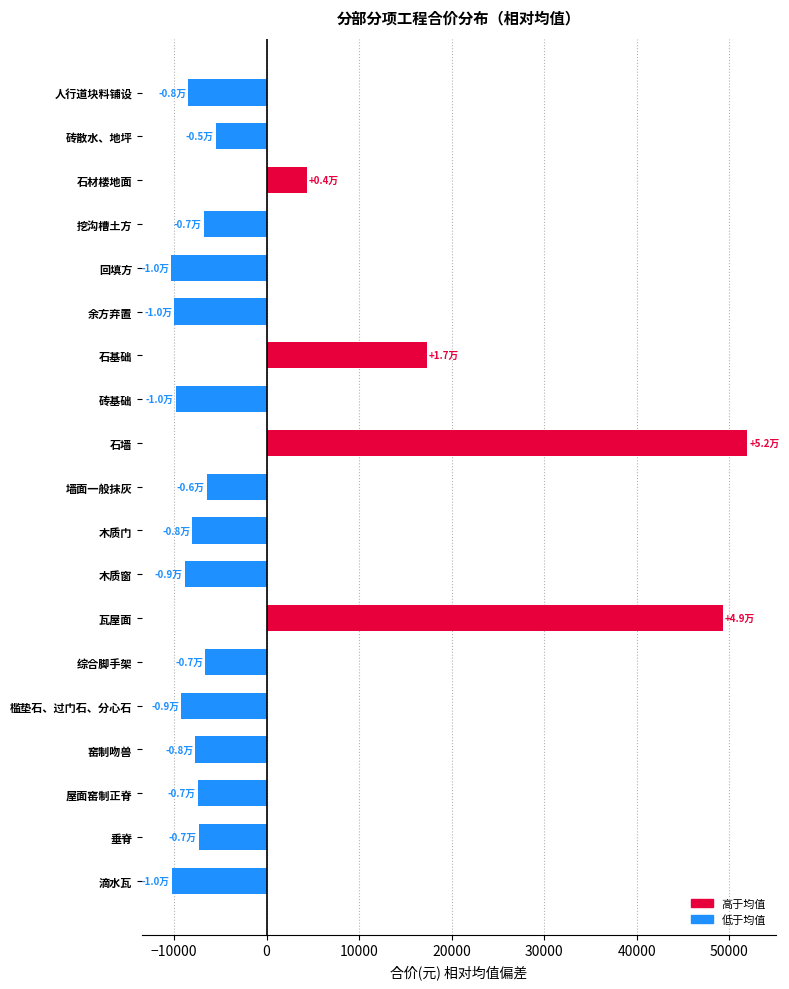

Does the chart contain stacked bars?

No